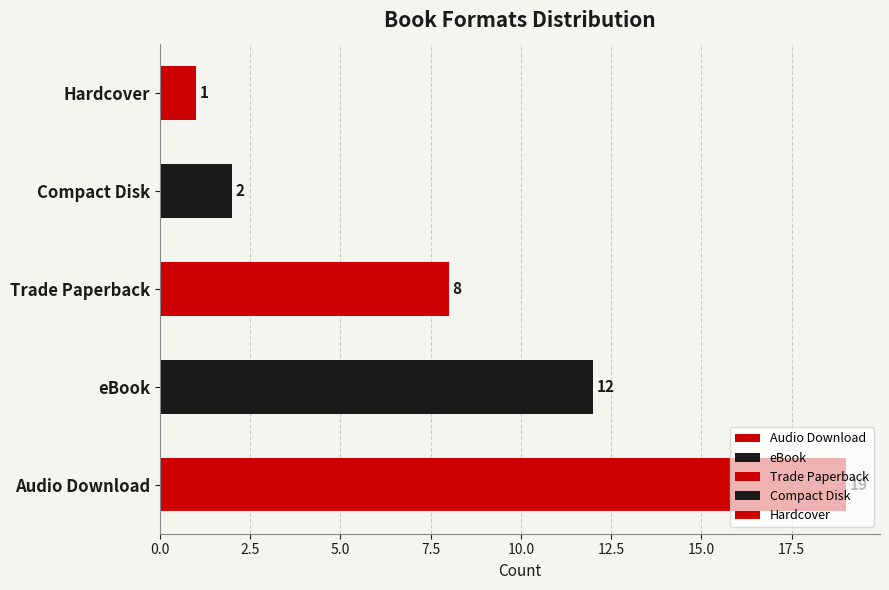

How many data points are less than 8?

2